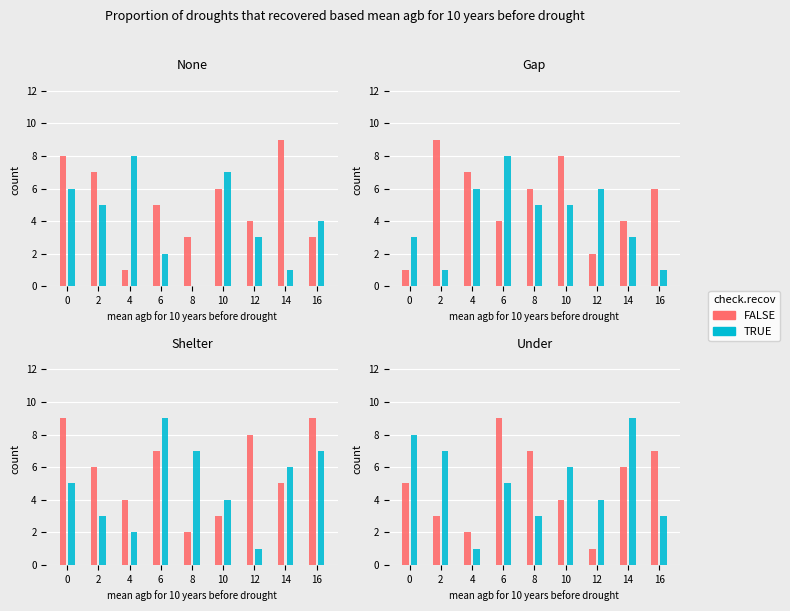

Which series has the widest spread of values?

FALSE